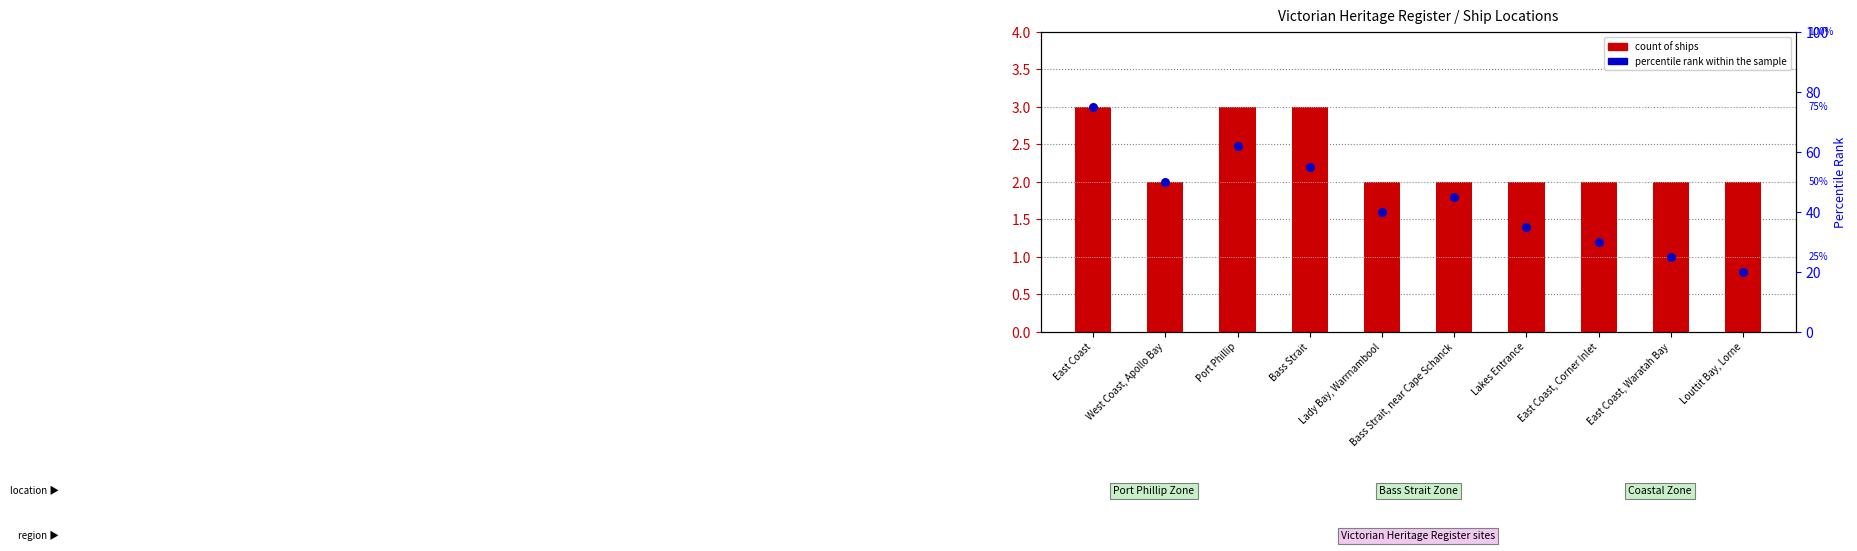

What are all the series names shown in the legend?

count of ships, percentile rank within the sample